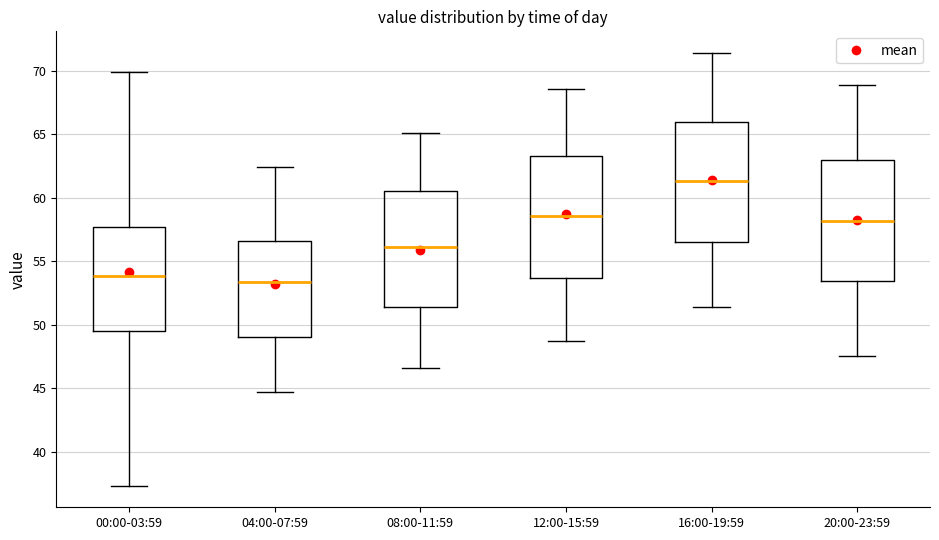

Reading left to right, read every box against the y-axis: the position of its median line, the range the box covers, and the ends of its whiskers. The values are not printed on the chart, so give them approximately, as read against the axis.

00:00-03:59: median 54.0, box 49.5 to 57.5, whiskers 37.5 to 70.0
04:00-07:59: median 53.5, box 49.0 to 56.5, whiskers 44.5 to 62.5
08:00-11:59: median 56.0, box 51.5 to 60.5, whiskers 46.5 to 65.0
12:00-15:59: median 58.5, box 53.5 to 63.5, whiskers 48.5 to 68.5
16:00-19:59: median 61.5, box 56.5 to 66.0, whiskers 51.5 to 71.5
20:00-23:59: median 58.0, box 53.5 to 63.0, whiskers 47.5 to 69.0